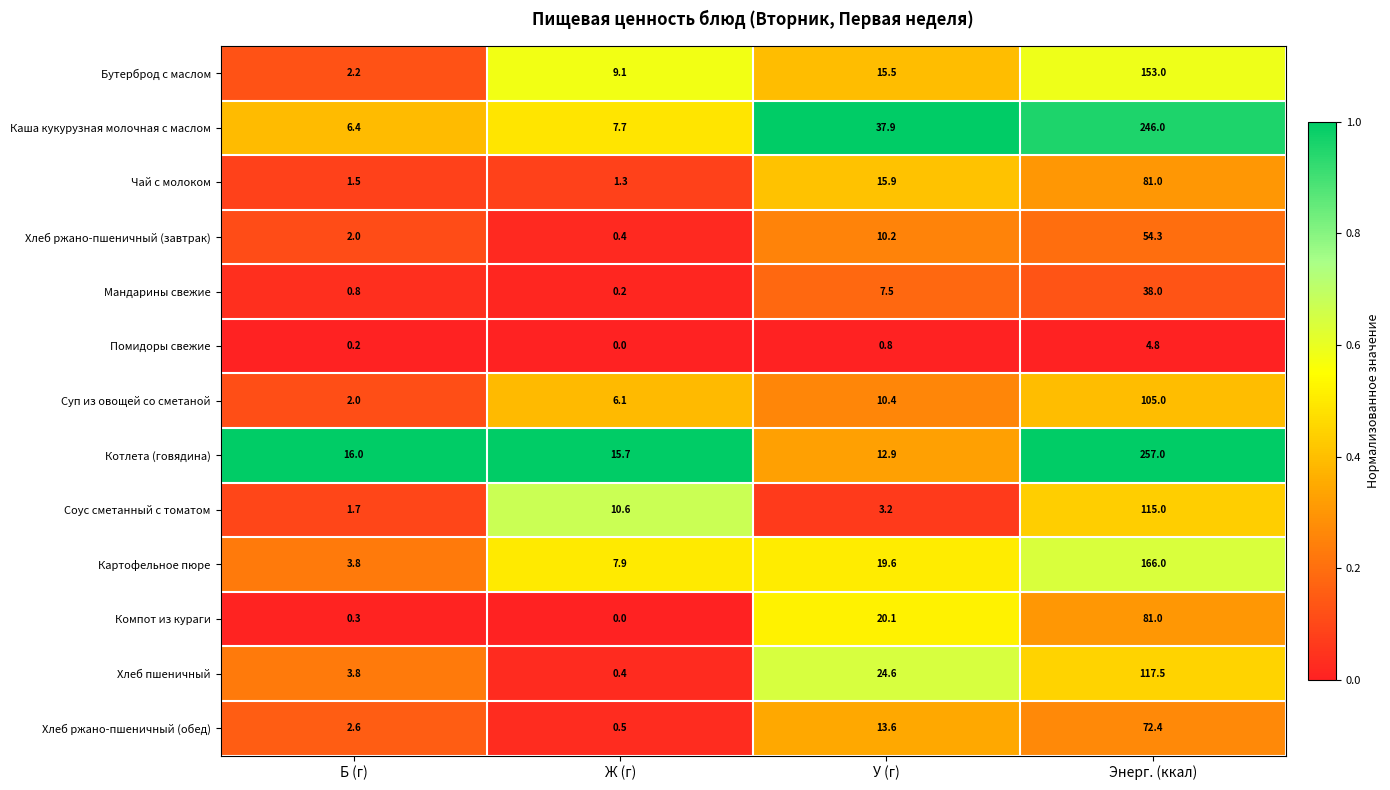

The value of Хлеб ржано-пшеничный (завтрак) at Ж (г) is 0.4. True or false?

True